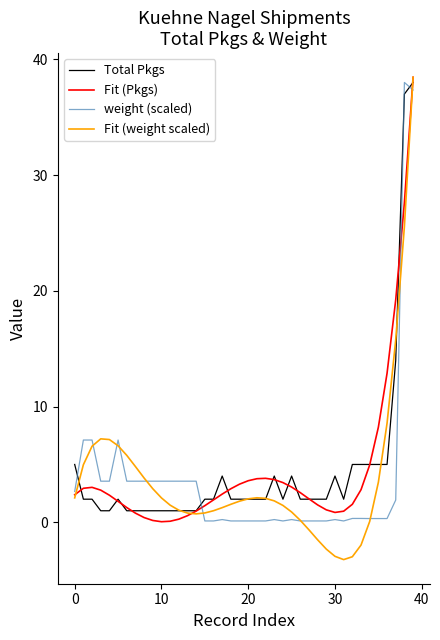

What is the highest value of the Fit (Pkgs) series?

38.4